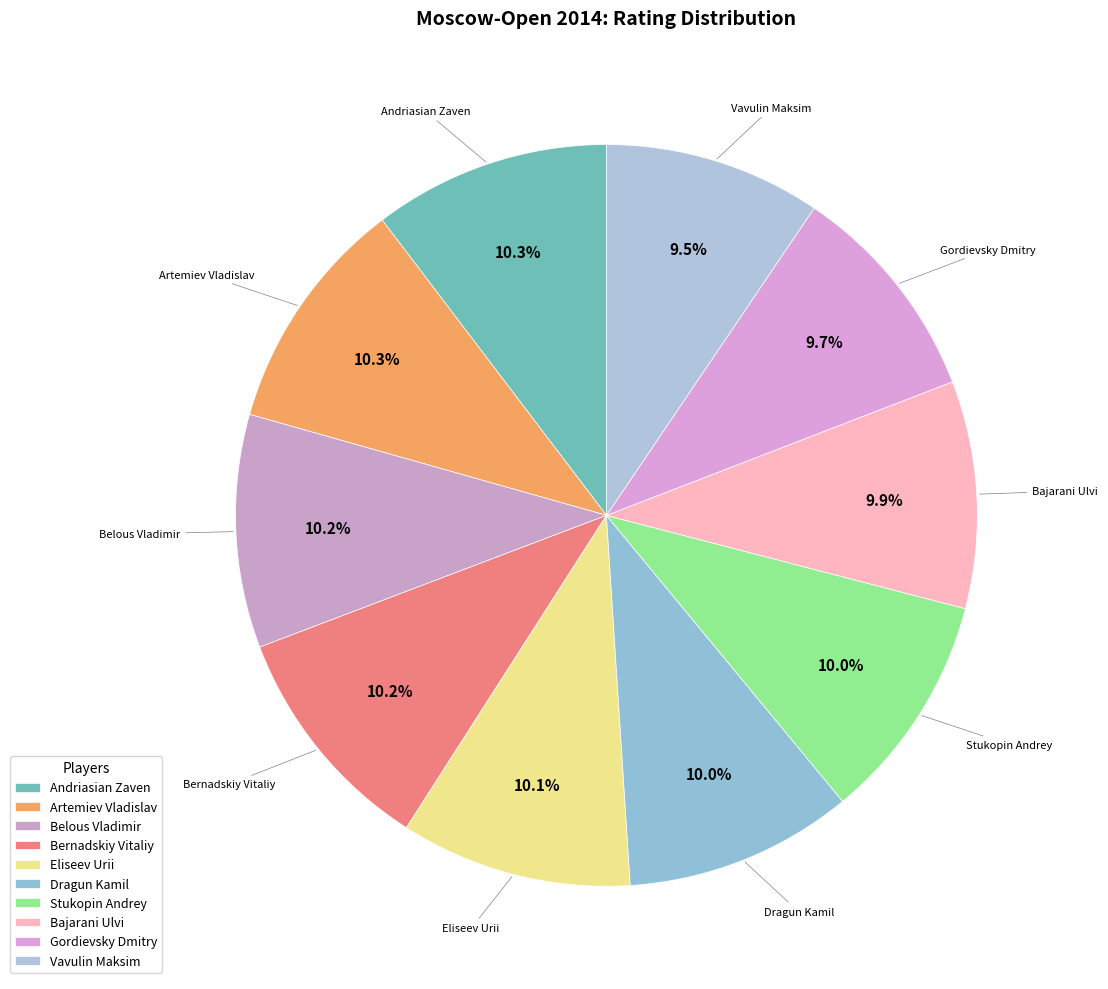

Combined, do Bajarani Ulvi and Gordievsky Dmitry account for over 50%?

No